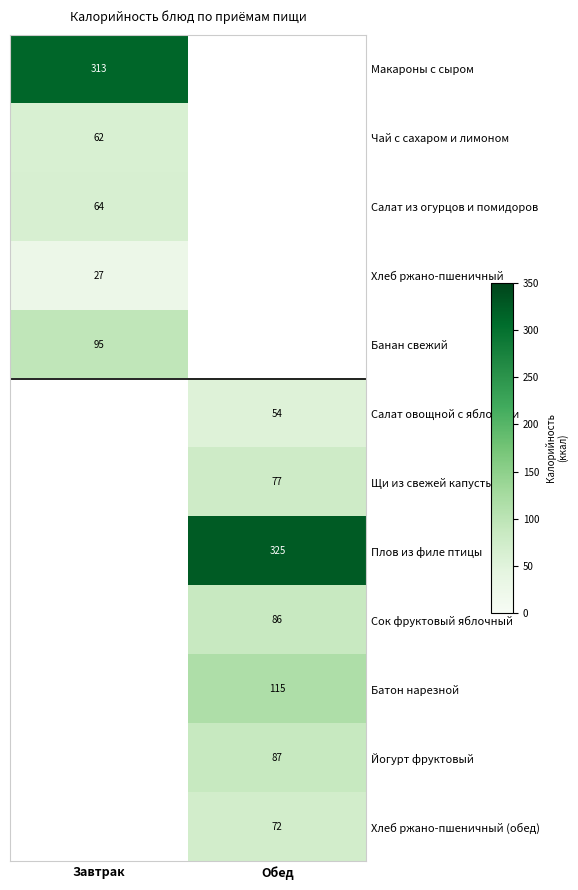

The Салат овощной с яблоками series shows 87 at Обед. True or false?

False